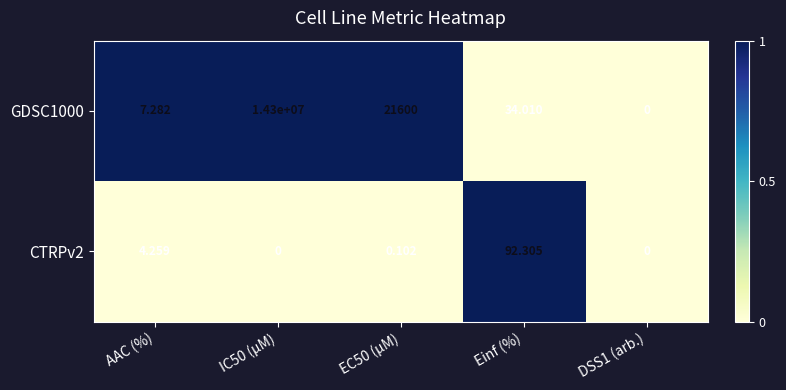

Is the value of GDSC1000 at AAC (%) greater than the value of CTRPv2 at AAC (%)?

Yes